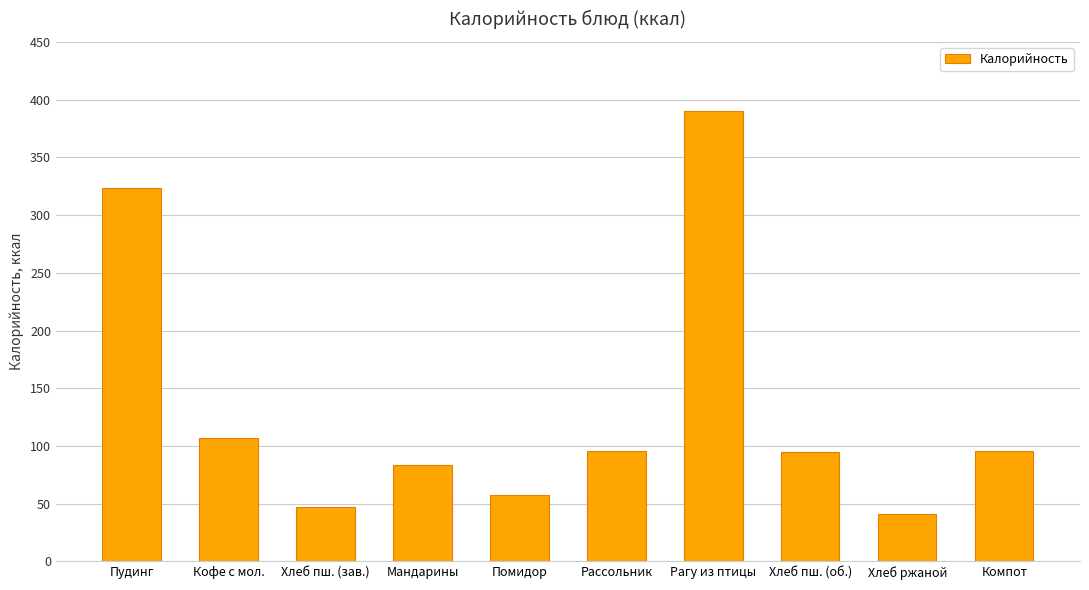

What is the approximate value at Мандарины?

83.4